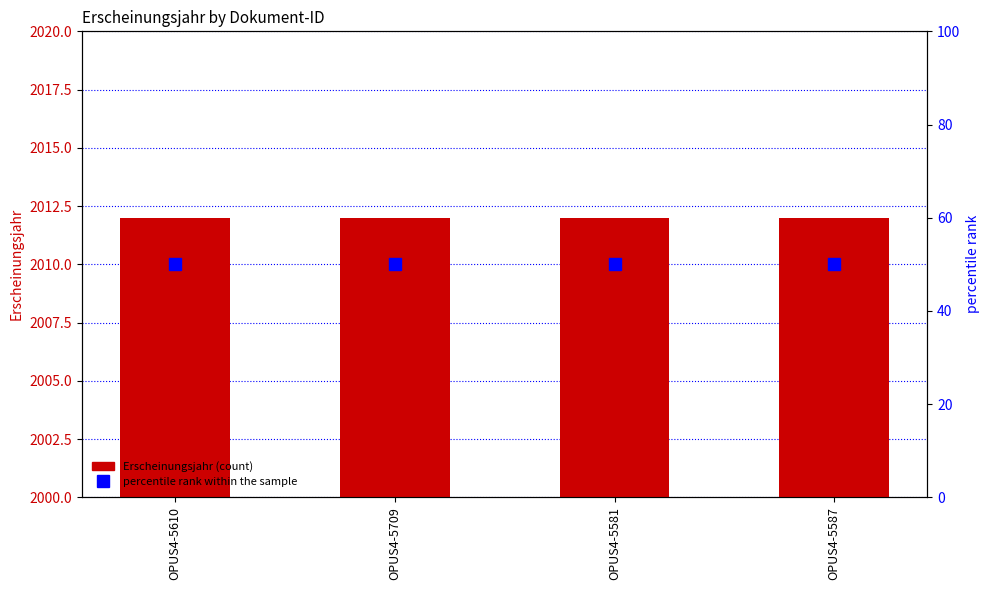

Which series has the largest total across all categories?

Erscheinungsjahr